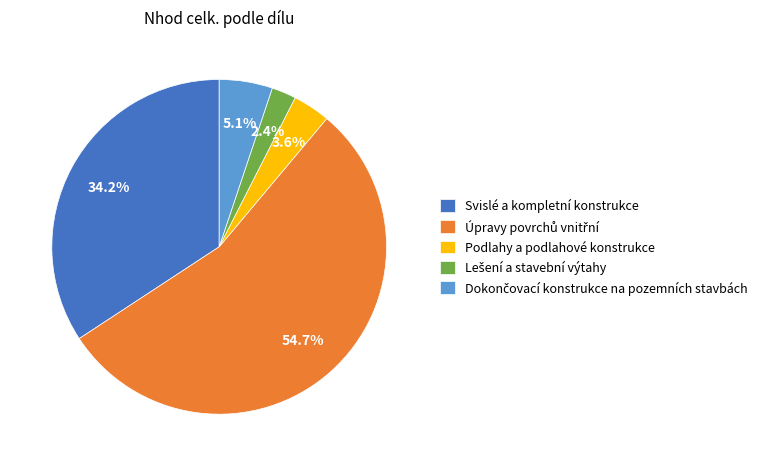

Is Podlahy a podlahové konstrukce the majority of the pie?

No